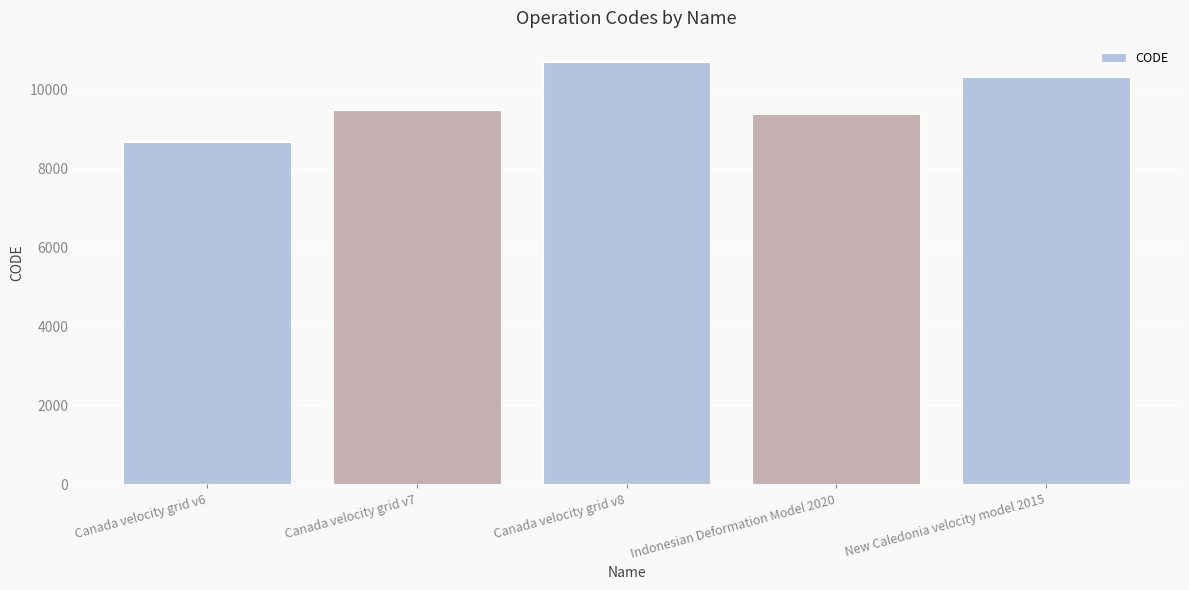

Approximately how many times larger is the value at Indonesian Deformation Model 2020 compared to Canada velocity grid v6?

1.1